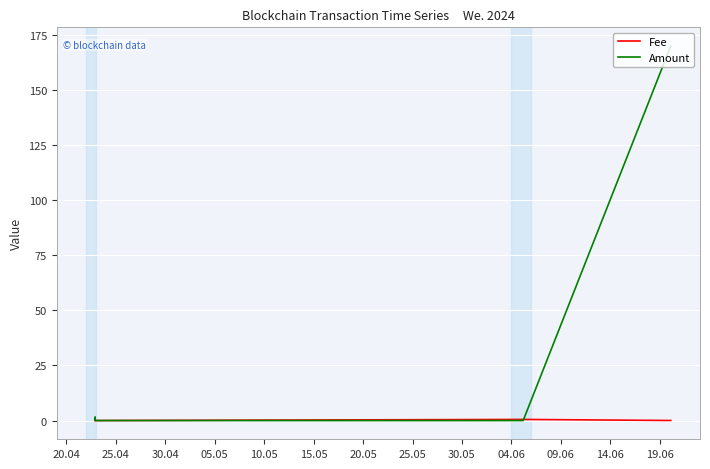

Reading left to right, transcribe all the data shown in this chart.

Fee: 0.0	0.0	0.0	0.5	0.0
Amount: 0.5	1.7	0.0	0.0	169.9